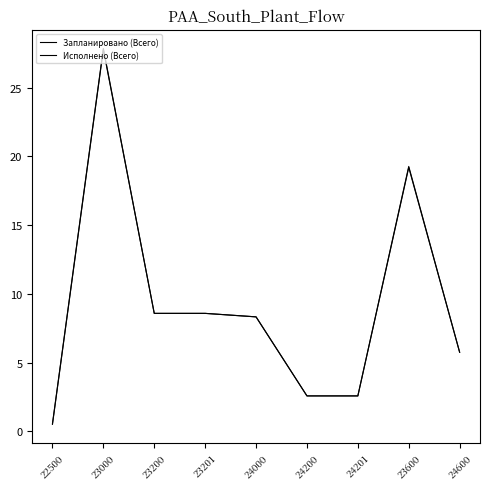

What is the difference between the maximum and minimum values in the Исполнено (Всего) series?

27.3